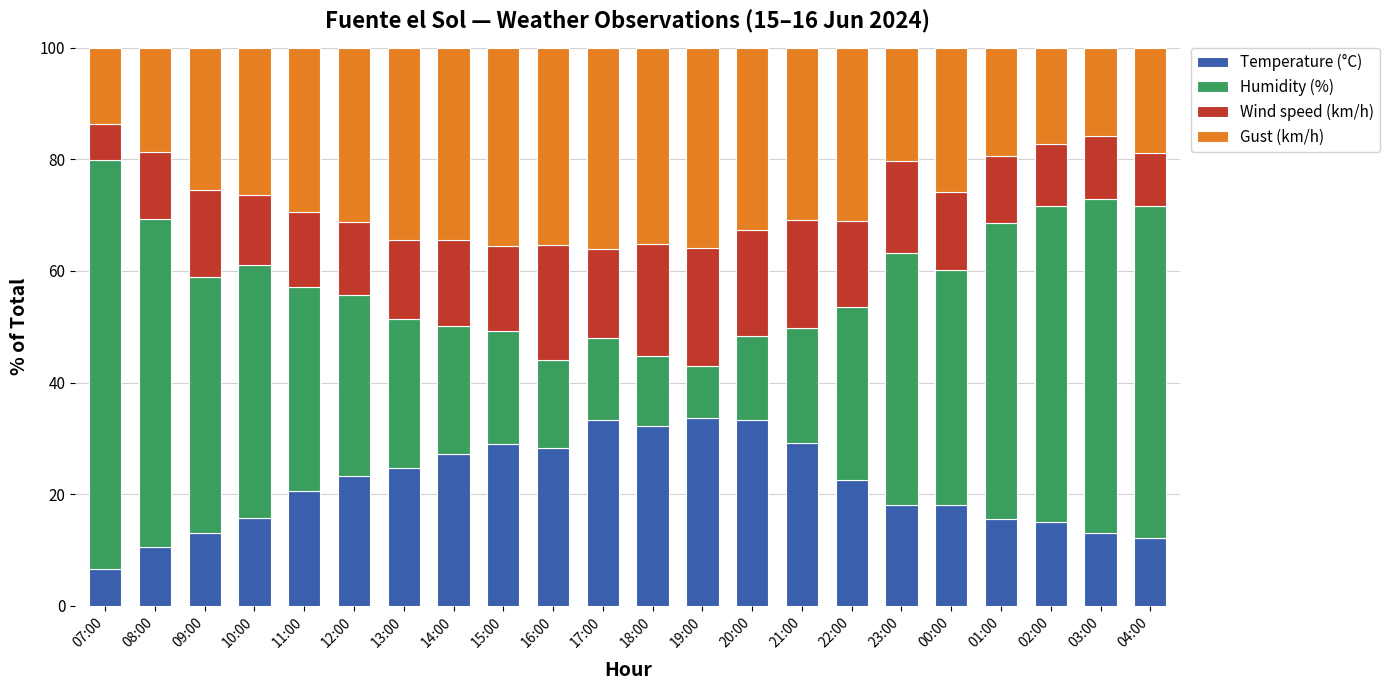

How many bars are there in total?

22